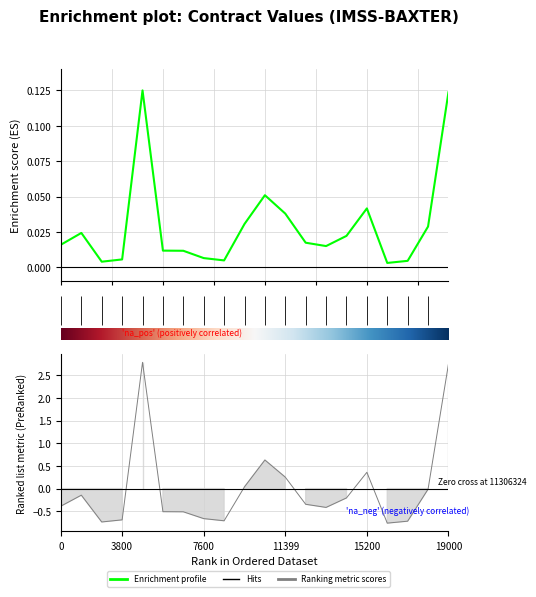

The value of contracts.value.amount at 10718850 is 0.0. True or false?

False